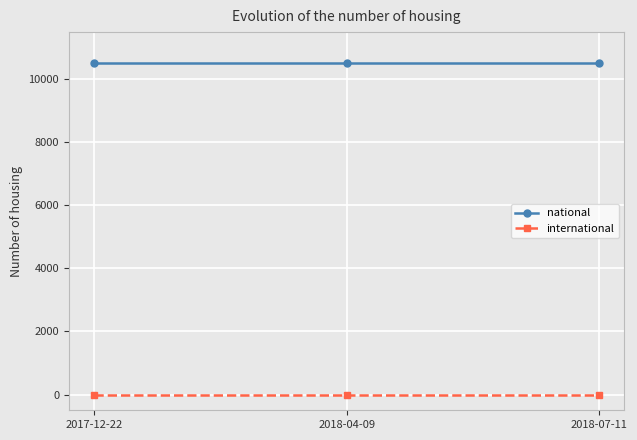

How many lines are shown in the chart?

2